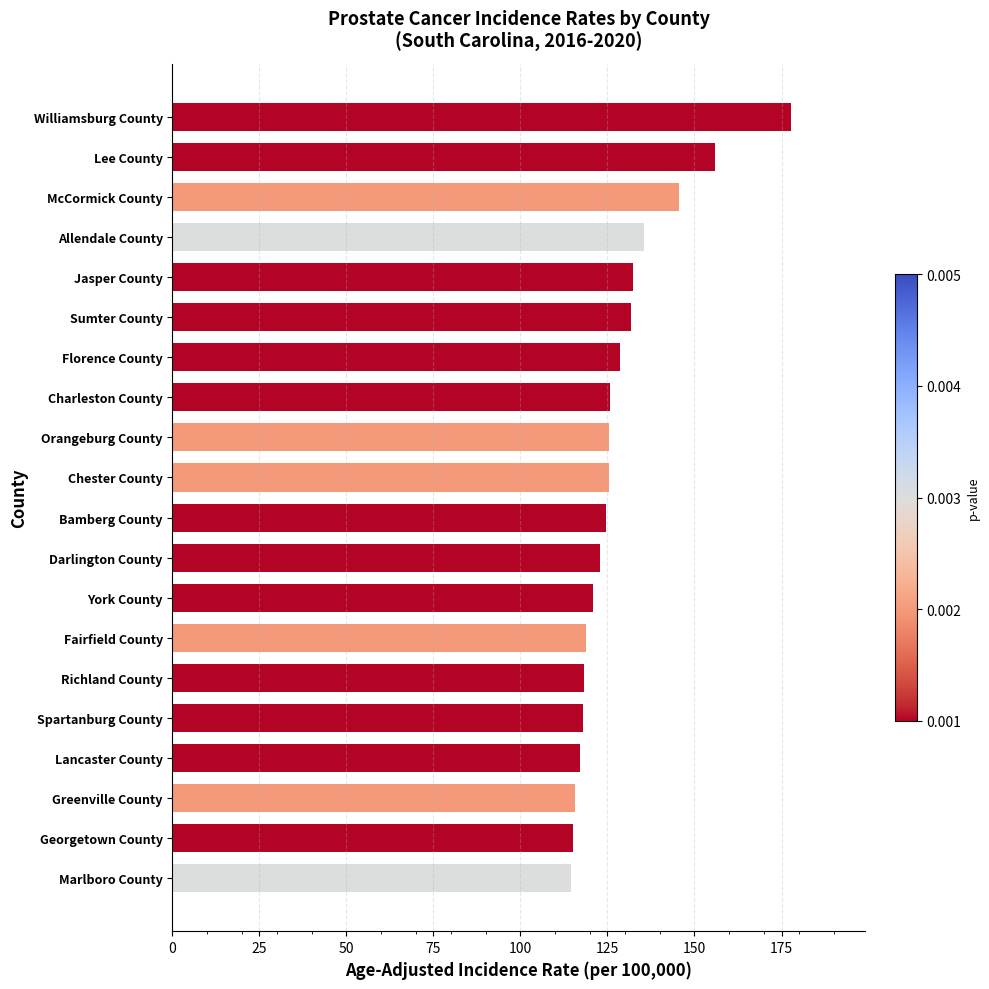

Which category has the highest value across all series?

Williamsburg County